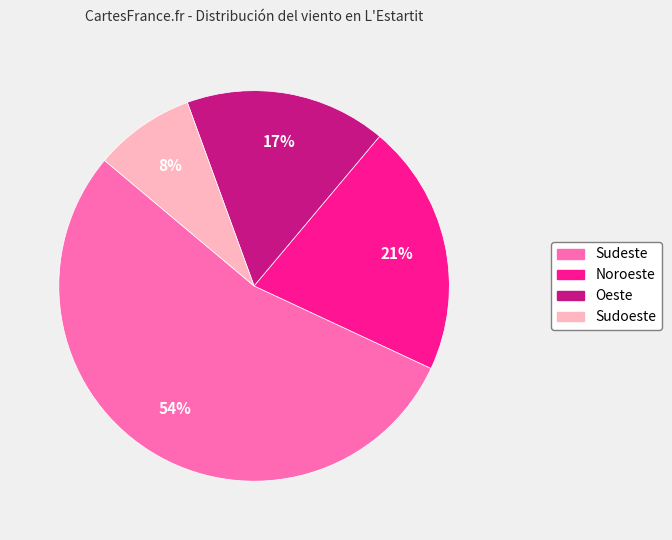

Which category has the smallest portion of the pie?

Sudoeste